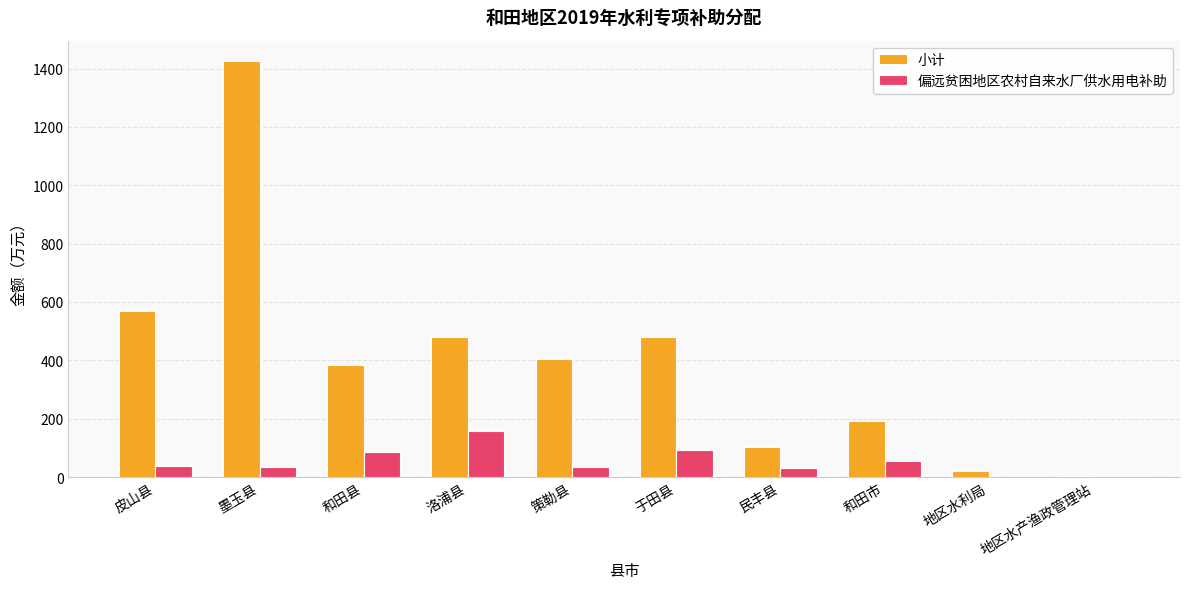

How many series are shown in this chart?

2